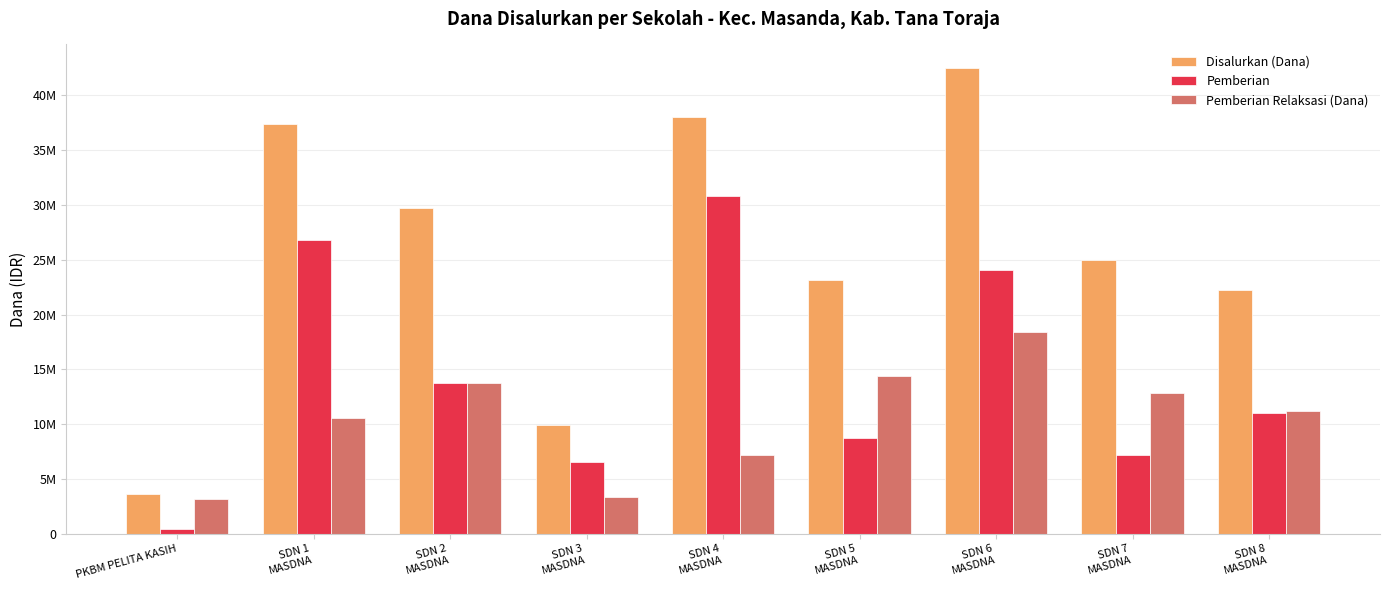

What is the label of the 3rd bar from the left?

SDN 2
MASDNA